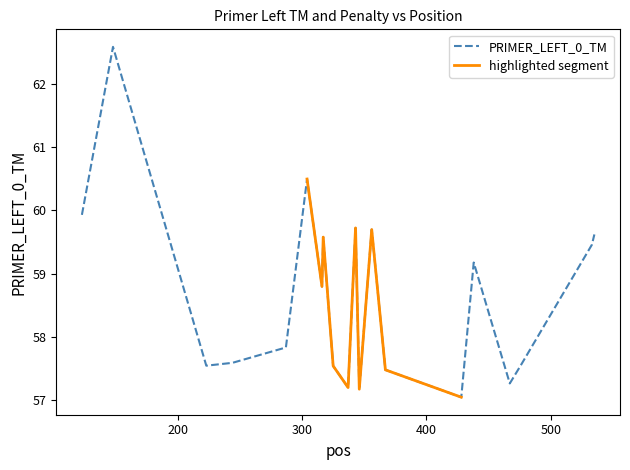

What is the minimum value for PRIMER_LEFT_0_TM?

57.0